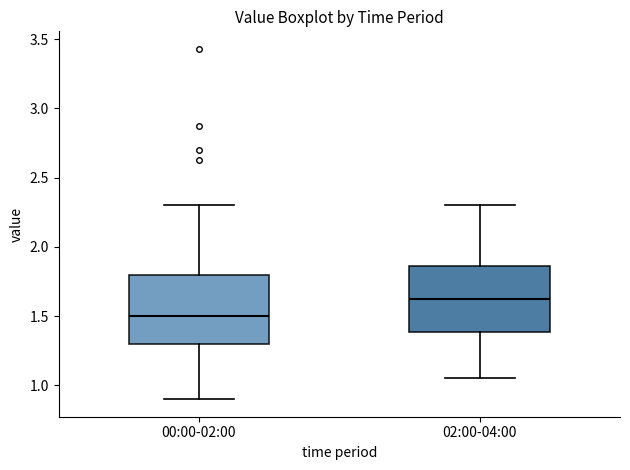

Where is the upper edge of the box for 00:00-02:00 on the y-axis? The values are not printed on the chart, so give them approximately, as read against the axis.

1.80